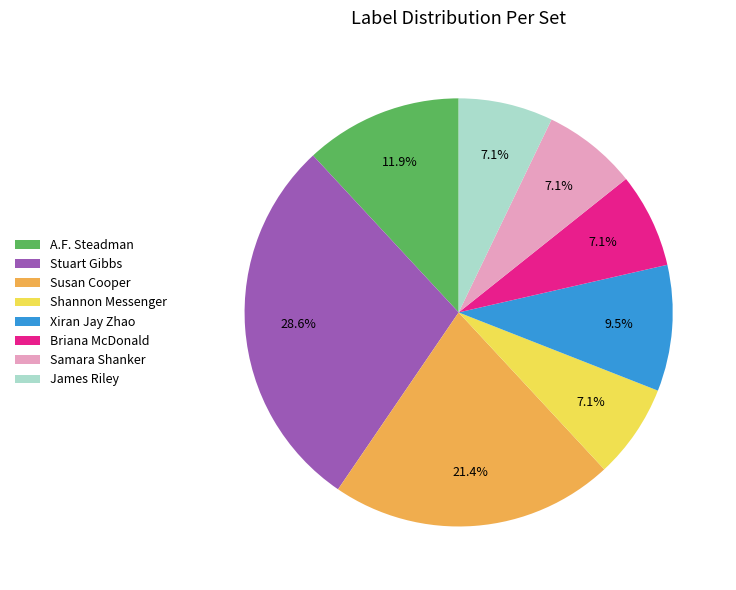

The Stuart Gibbs slice represents 29% of the pie. True or false?

True